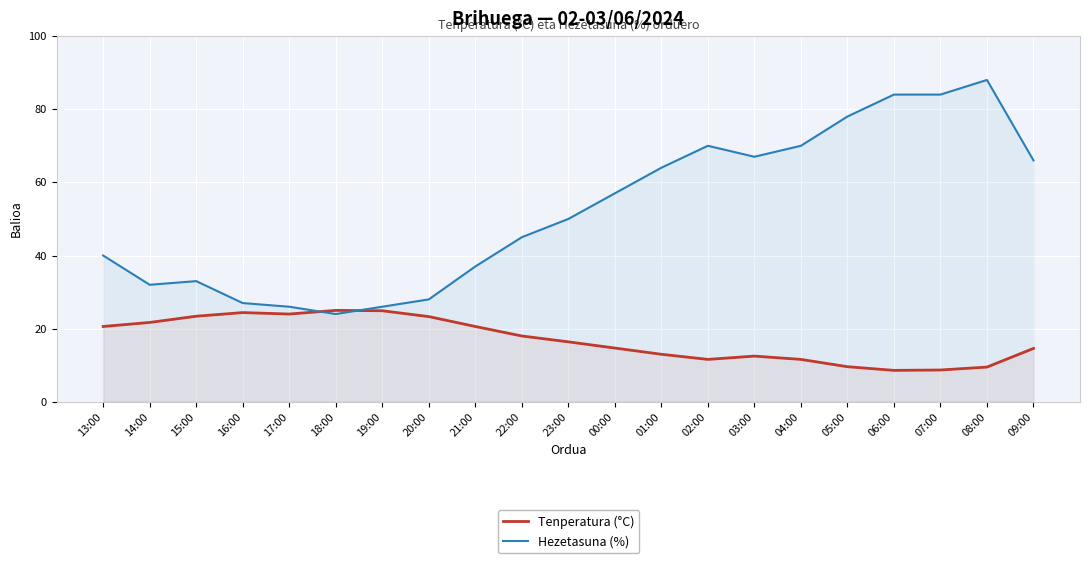

In Hezetasuna (%), how many points are lower than both neighbors (excluding endpoints)?

3